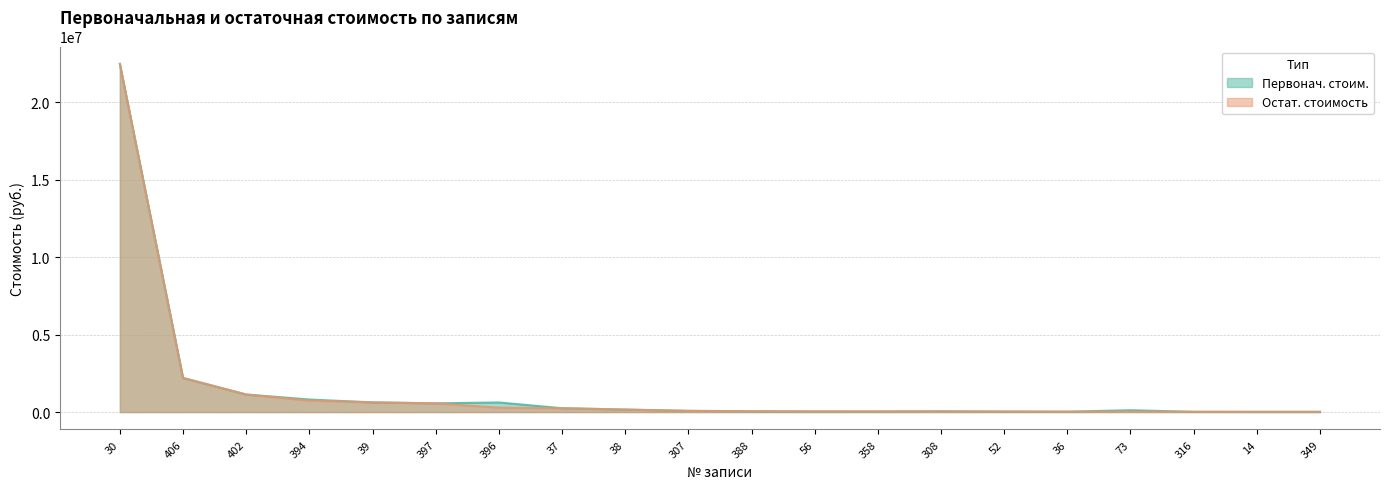

The value of Первонач. стоим. at 39 is 625981.2. True or false?

True